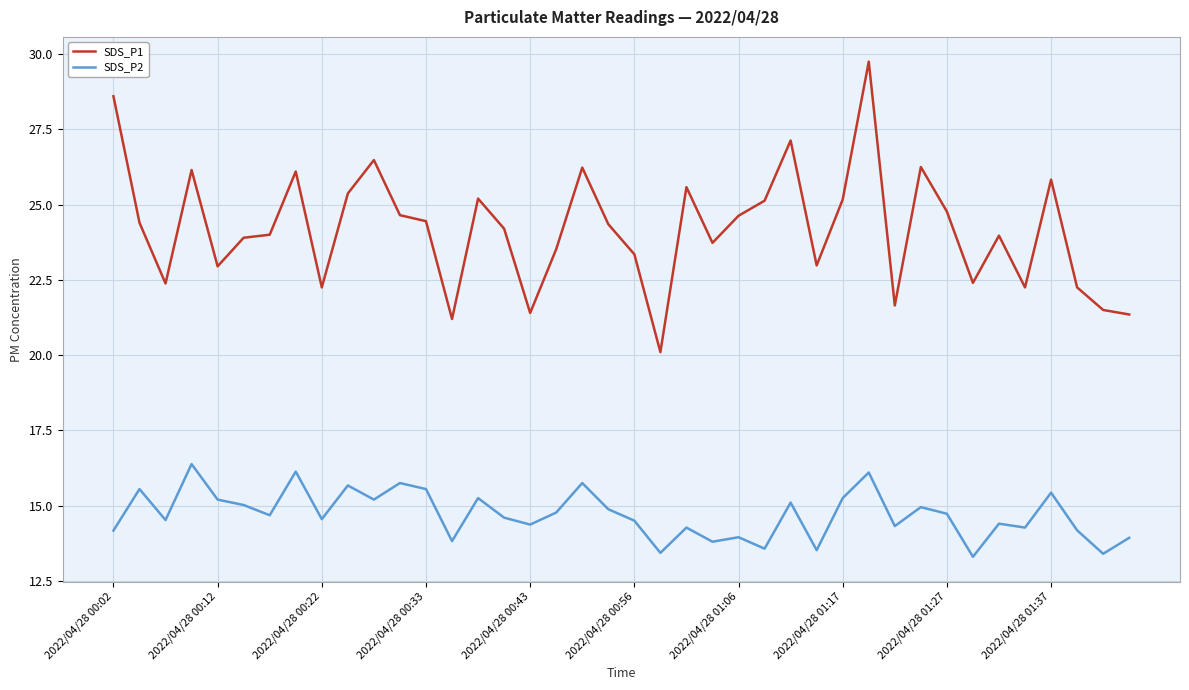

What is the difference between the maximum and minimum values in the SDS_P2 series?

3.1